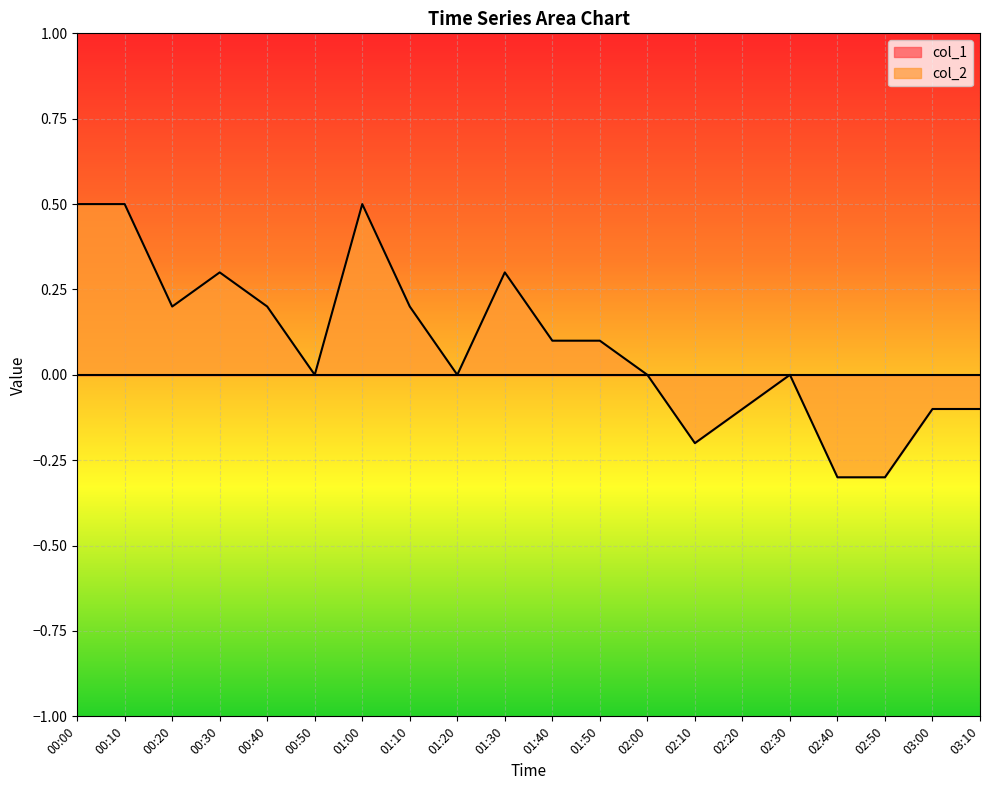

How many lines are shown in the chart?

2